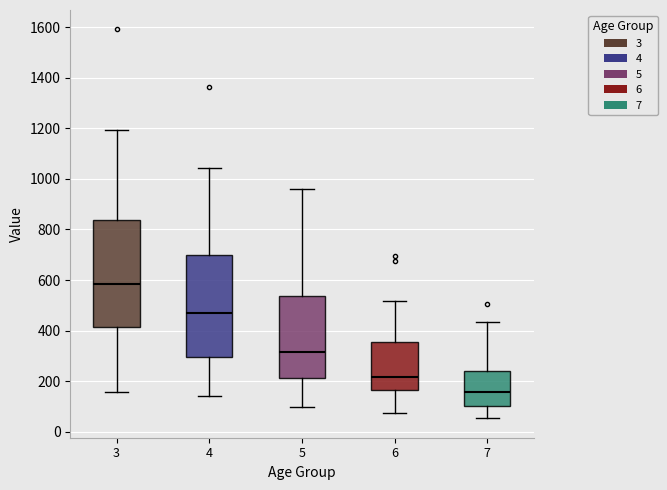

Reading left to right, transcribe this box plot: for each box, give where its median line is, the range the box spans, and where its two whiskers end, as read against the y-axis. The values are not printed on the chart, so give them approximately, as read against the axis.

3: median 580, box 420 to 840, whiskers 160 to 1200
4: median 460, box 300 to 700, whiskers 140 to 1040
5: median 320, box 220 to 540, whiskers 100 to 960
6: median 220, box 160 to 360, whiskers 80 to 520
7: median 160, box 100 to 240, whiskers 60 to 440